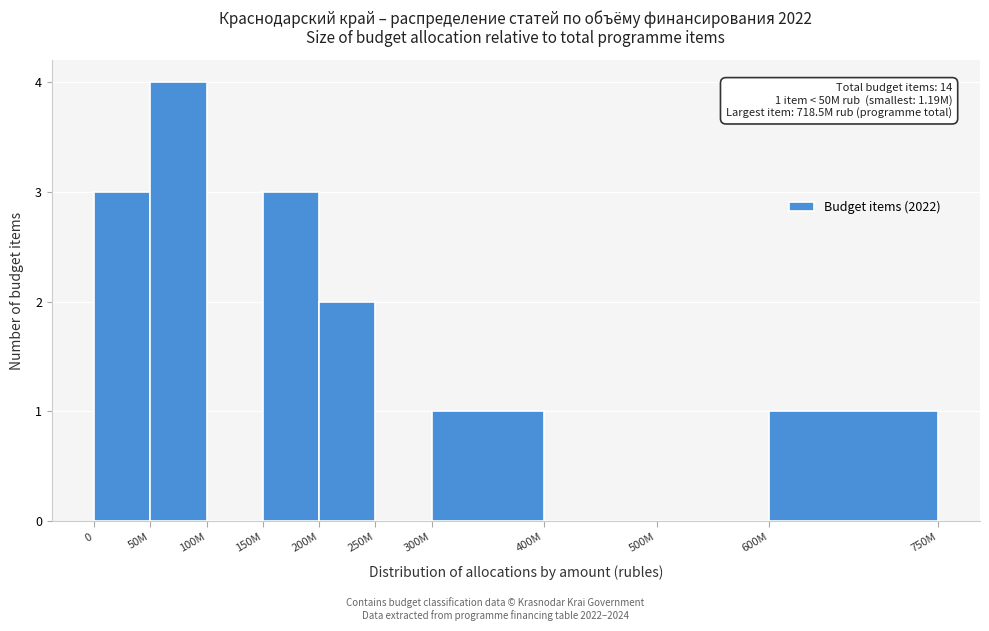

Reading left to right, extract all data points from this chart.

0=3	50M=4	100M=0	150M=3	200M=2	250M=0	300M=1	400M=0	500M=0	600M=1